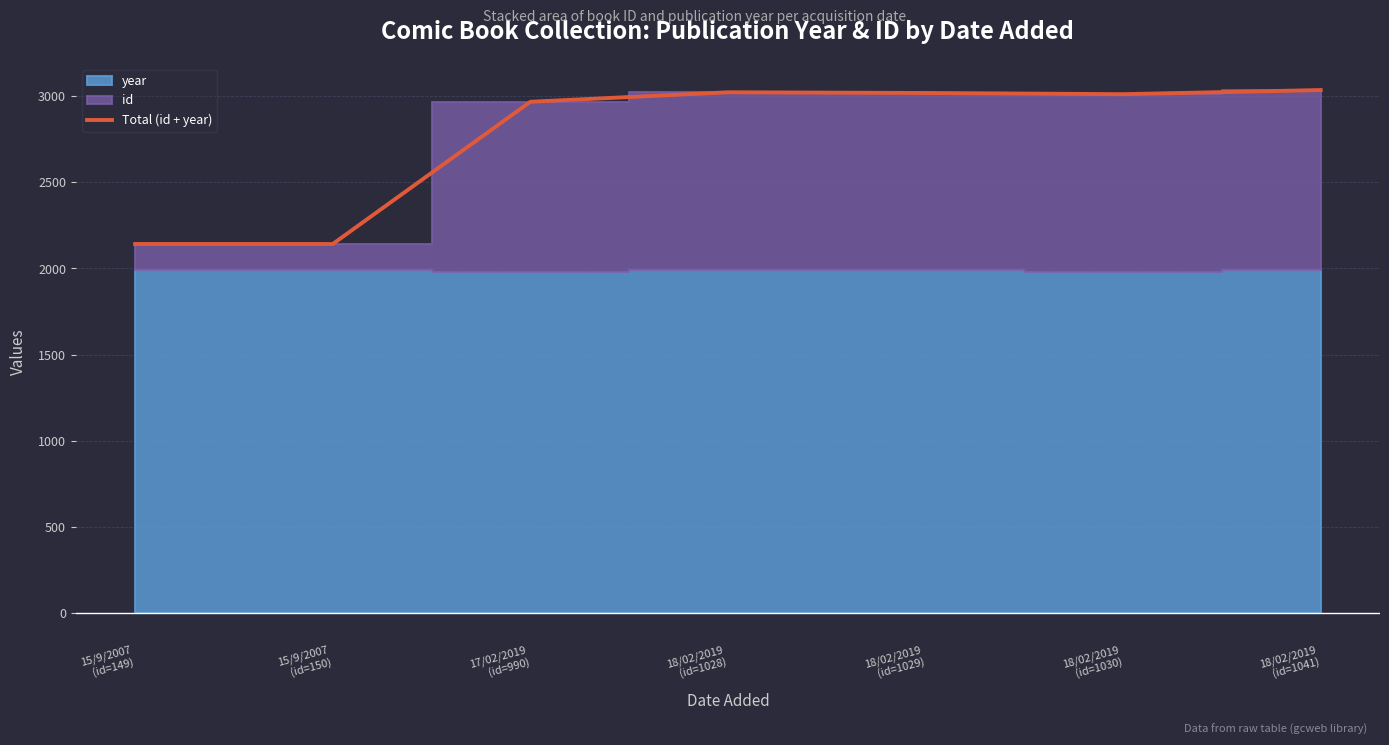

What is the label of the 6th point from the left?

18/02/2019
(id=1030)